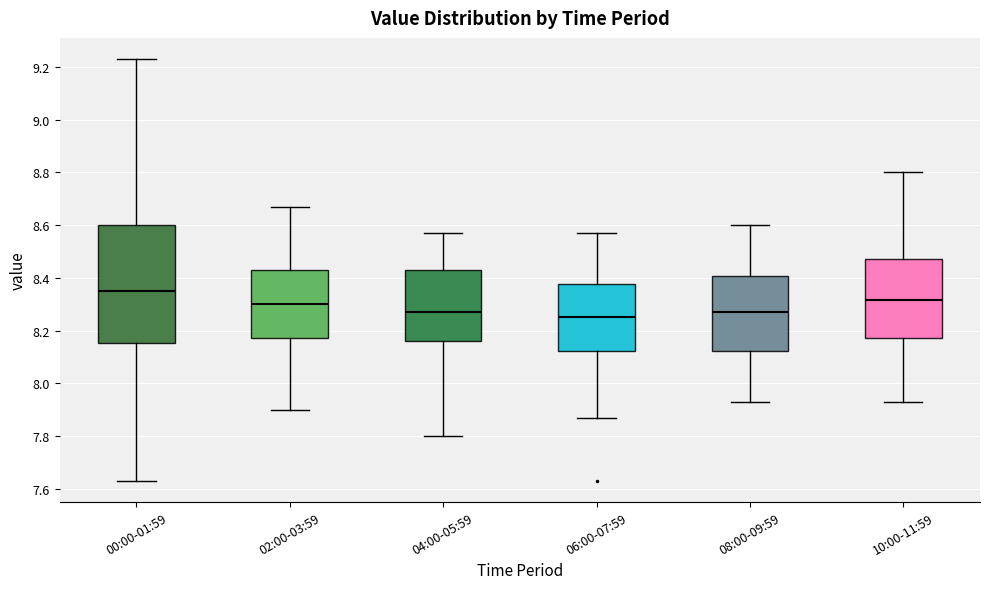

Comparing the boxes themselves (not the whiskers), which one is the tallest?

00:00-01:59